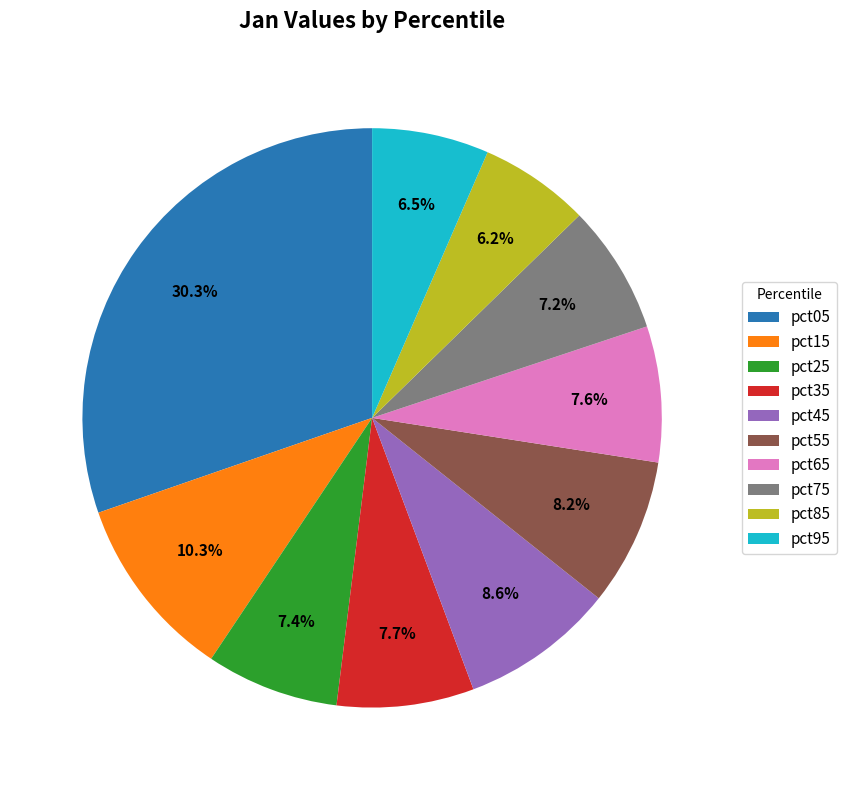

To the nearest percent, what is the difference between the largest and smallest slice percentages?

24%